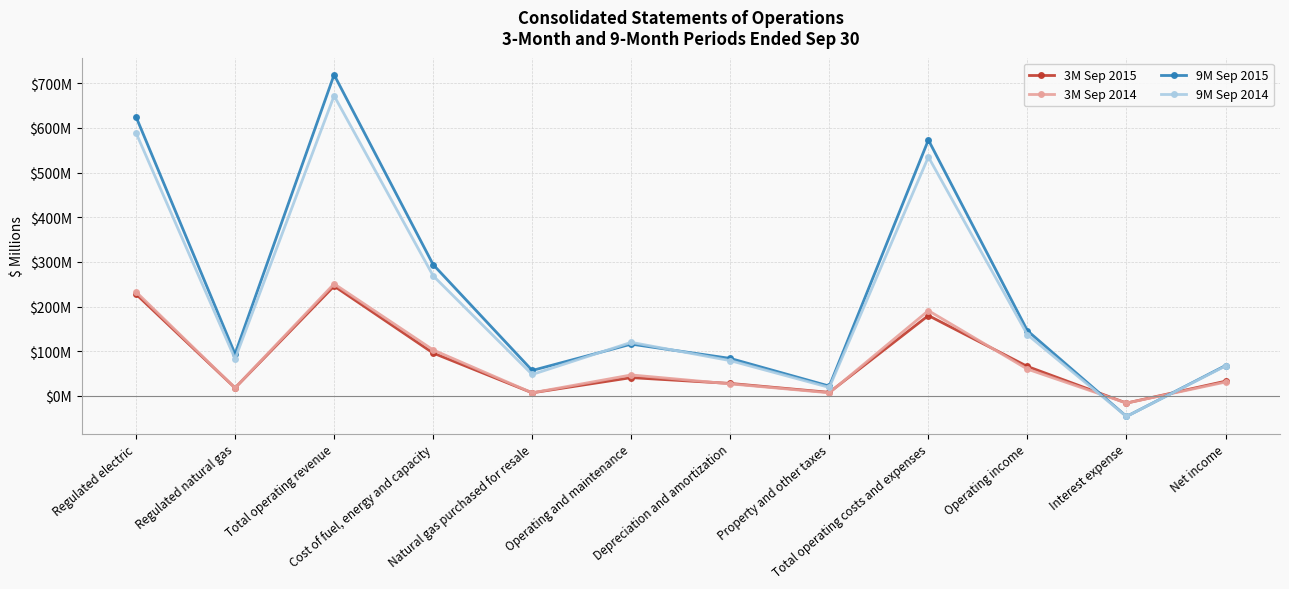

Reading left to right, transcribe all the data shown in this chart.

3M Sep 2015: 228	18	246	96	7	41	28	8	180	66	-16	33
3M Sep 2014: 233	18	251	103	7	47	27	7	191	60	-16	31
9M Sep 2015: 625	94	719	294	57	116	84	22	573	146	-46	68
9M Sep 2014: 589	83	672	269	48	120	79	19	535	137	-46	67